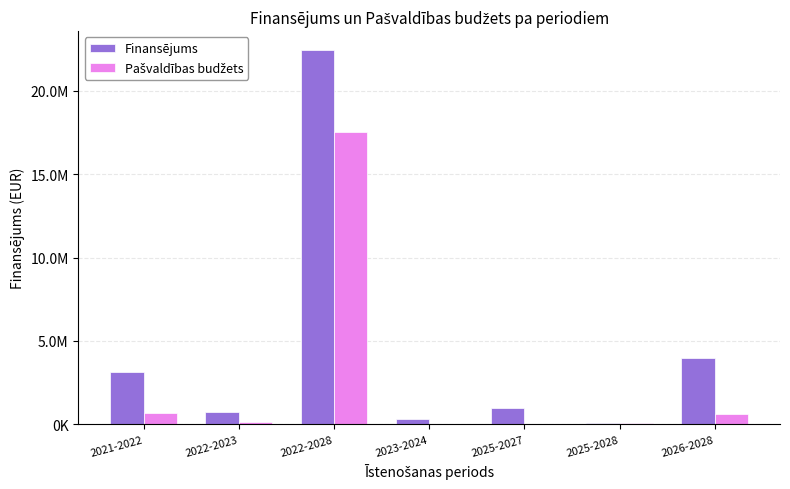

What is the approximate value of Pašvaldības budžets at 2022-2028, to the nearest 100?

17510000